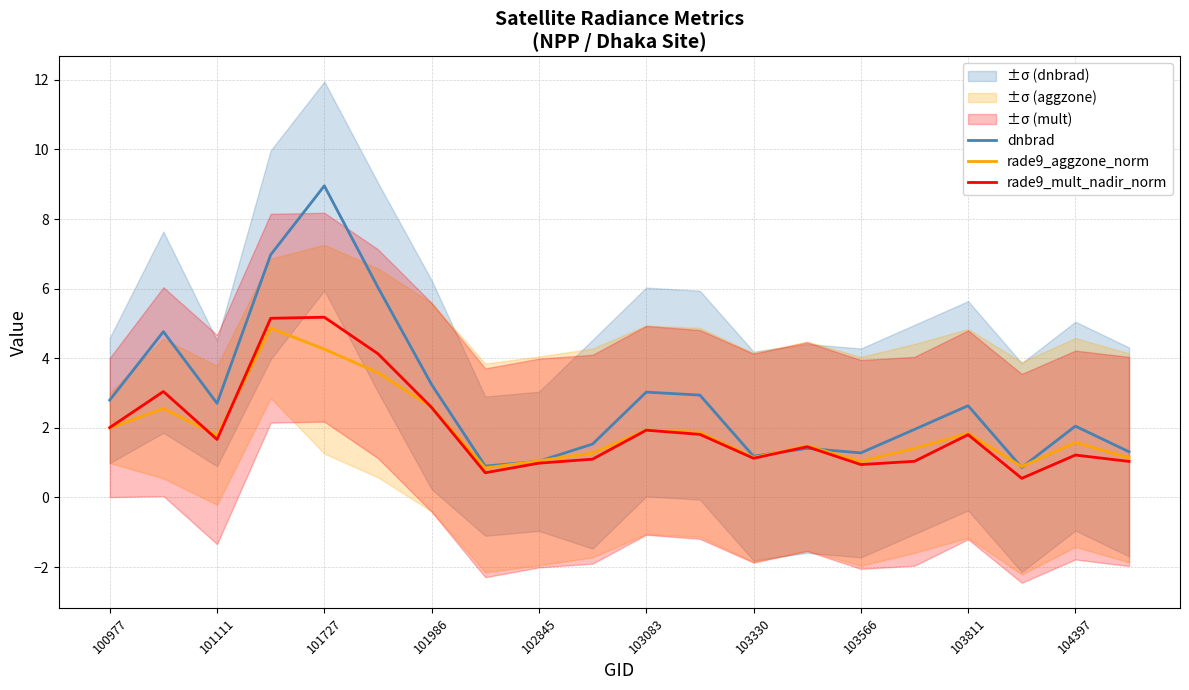

What is the difference between the maximum and second lowest values in the rade9_aggzone_norm series?

4.0